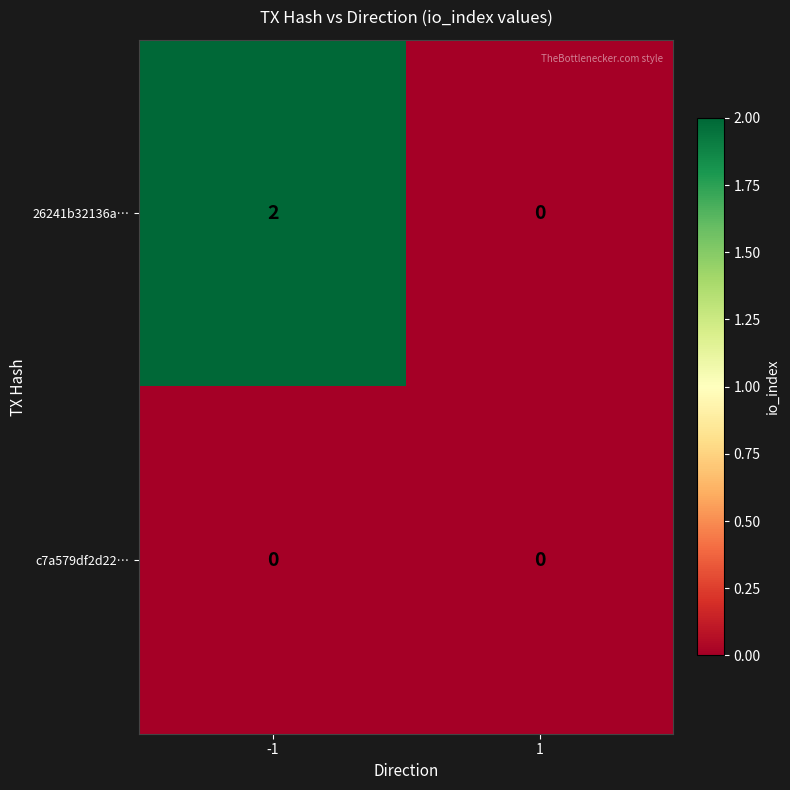

How many distinct data groups are displayed?

2